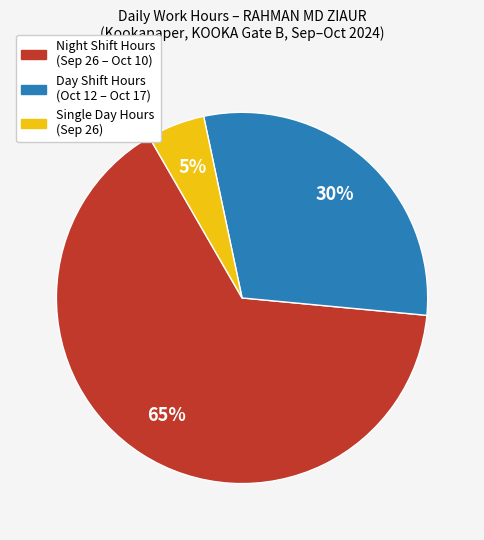

Does any single category account for the majority?

Yes